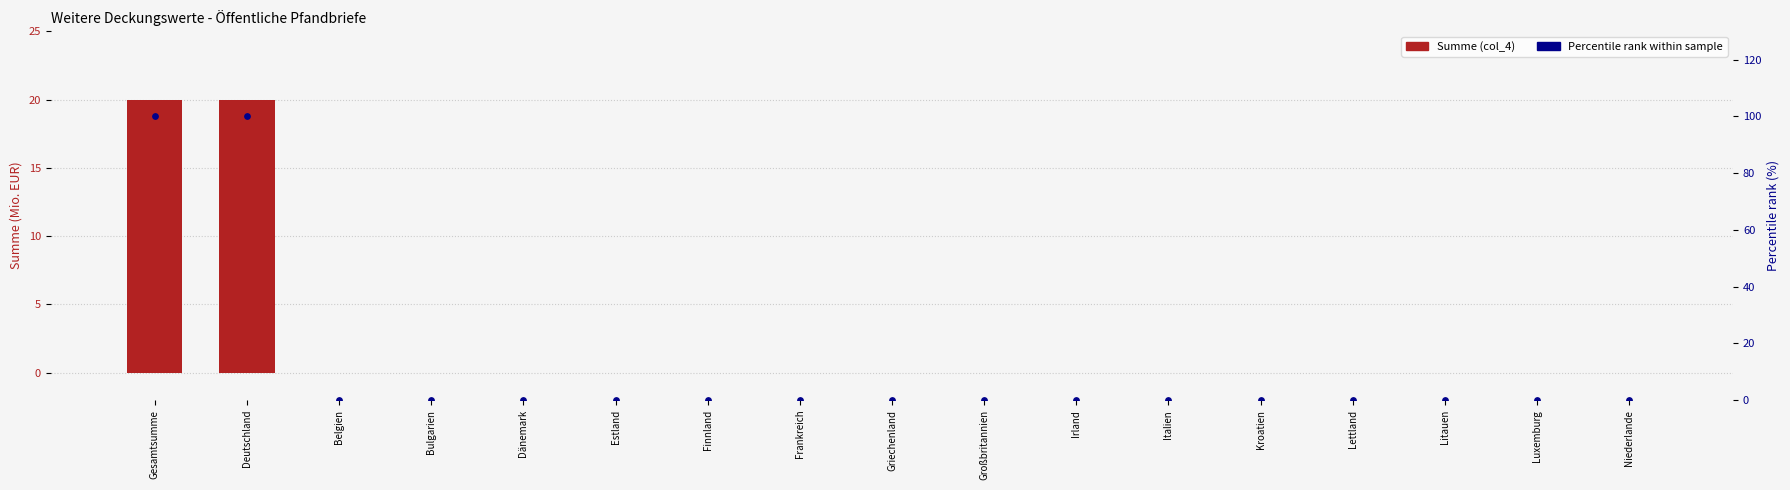

At which category is the sum across all series the highest?

Gesamtsumme